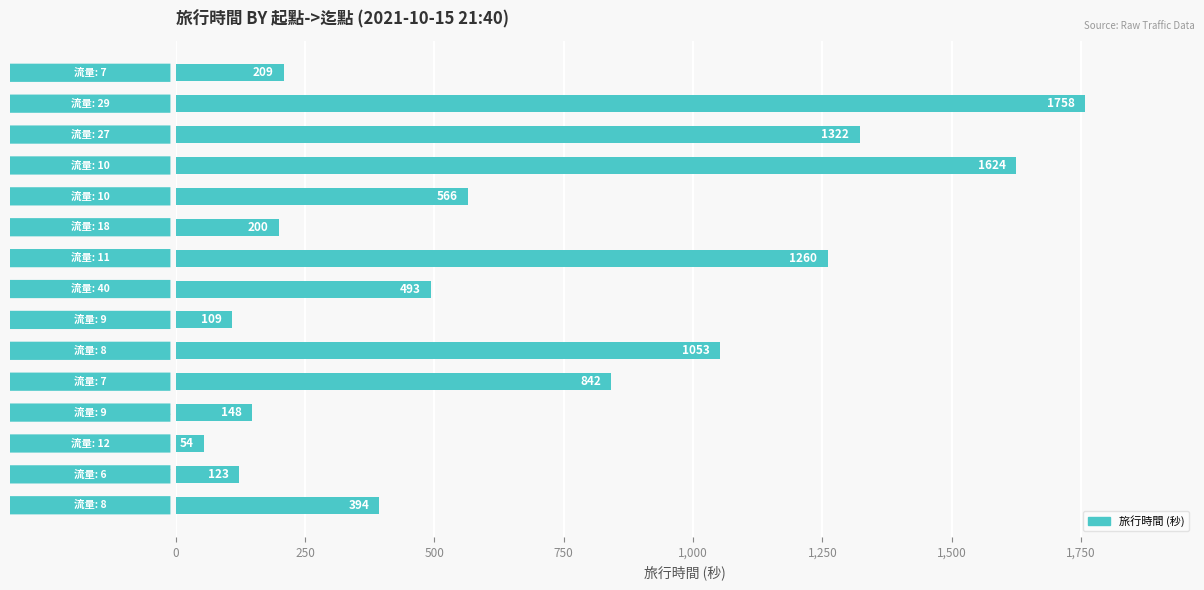

Reading top to bottom, transcribe all the data shown in this chart.

209	1758	1322	1624	566	200	1260	493	109	1053	842	148	54	123	394